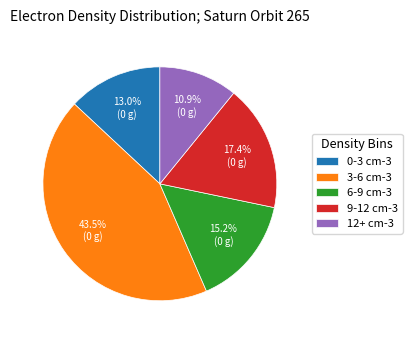

Rank the categories by value from highest to lowest.

3-6 cm-3, 9-12 cm-3, 6-9 cm-3, 0-3 cm-3, 12+ cm-3